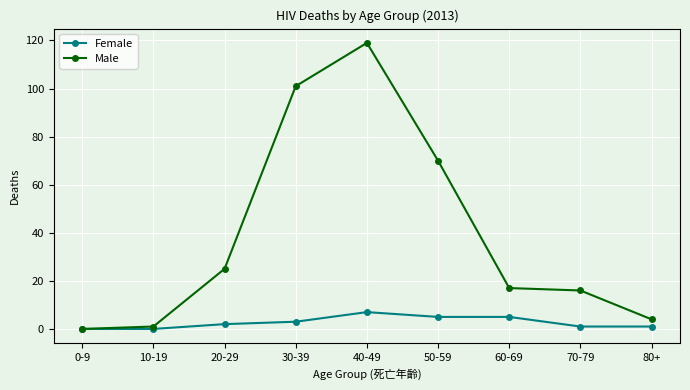

Is this an area chart (filled region under the line)?

No